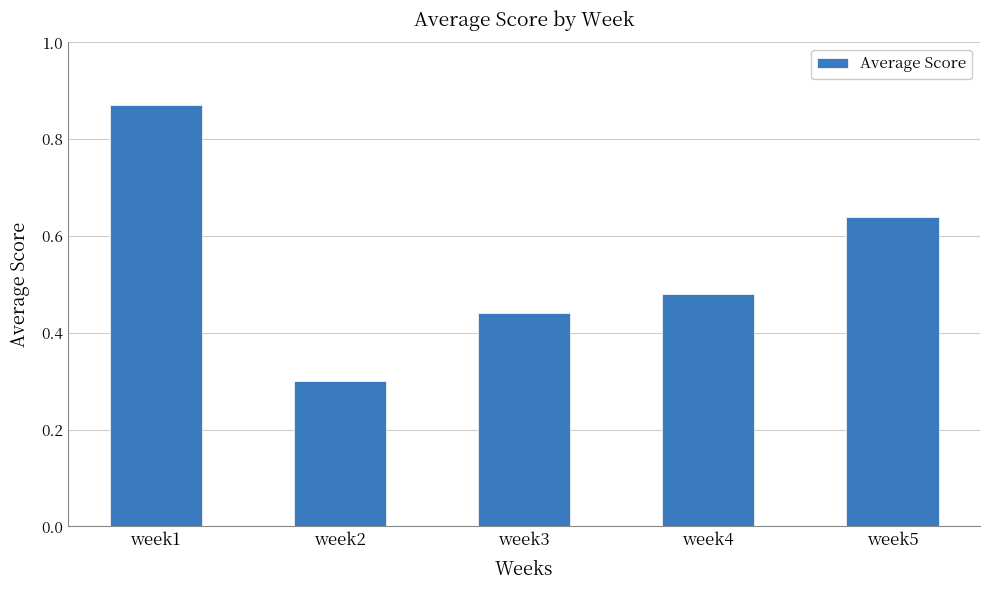

Which label corresponds to the smallest value in the chart?

week2